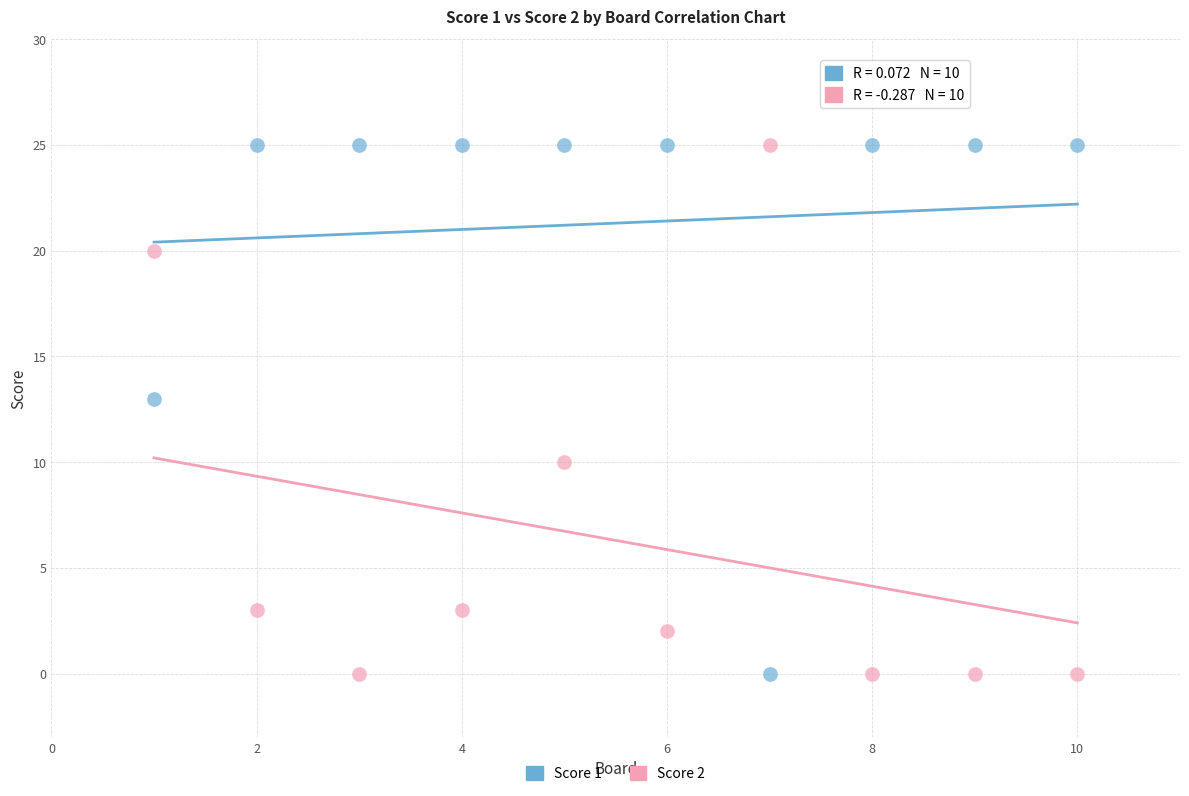

Across all series, what Y value is closest to 12?

13